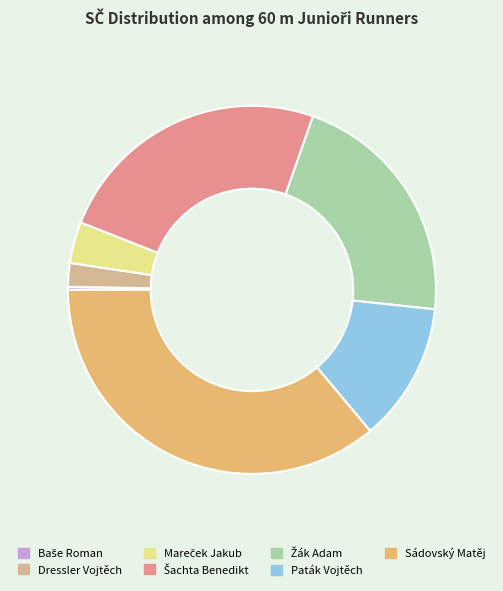

Which category has the biggest portion of the pie?

Sádovský Matěj